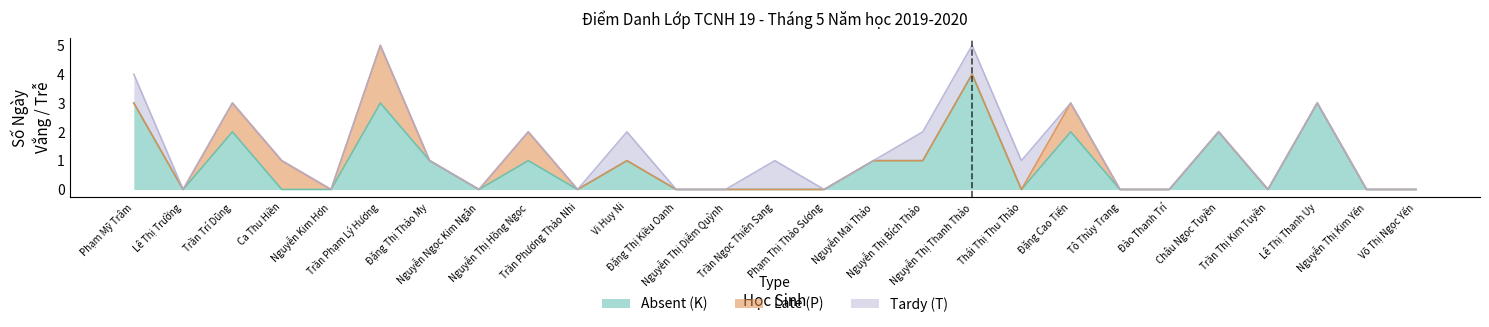

At Trần Phương Thảo Nhi, list the series in order from smallest to largest.

Absent (K), Late (P), Tardy (T)